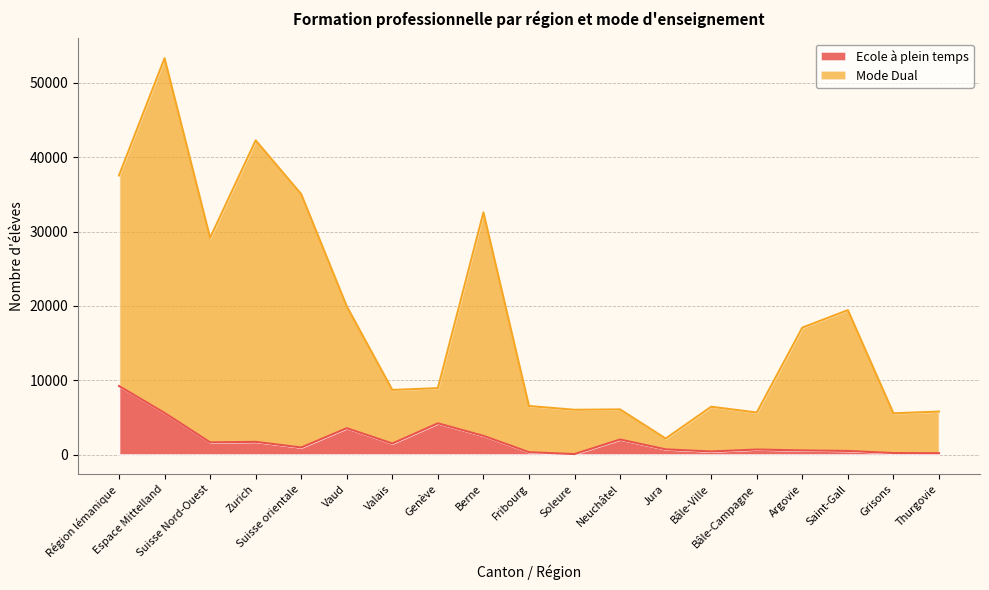

True or false: Mode Dual has a value of 53334 at Espace Mittelland.

True